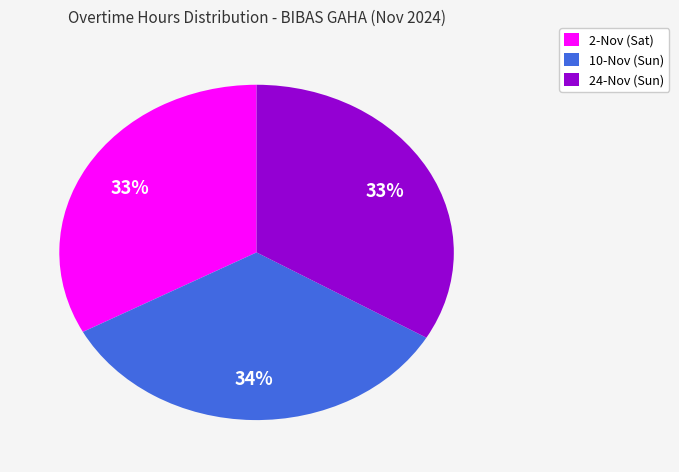

Which has a higher value, 10-Nov (Sun) or 2-Nov (Sat)?

10-Nov (Sun)